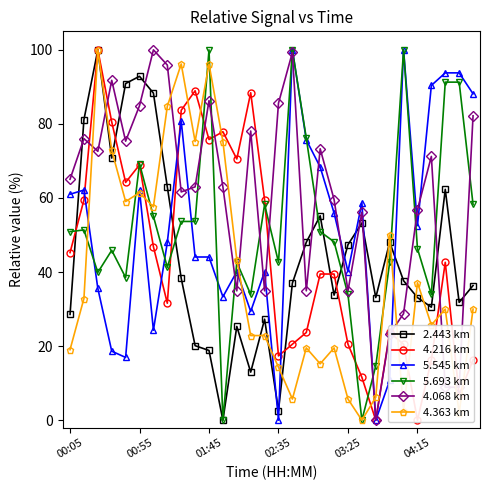

Is this an area chart (filled region under the line)?

No